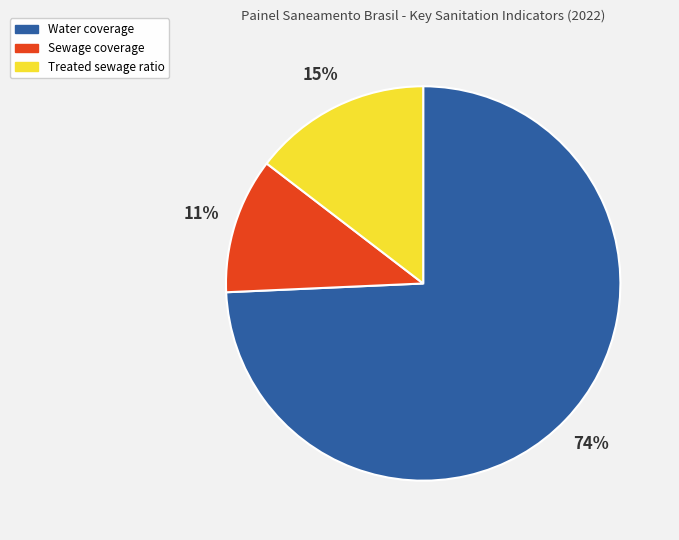

Is there a majority slice in this chart?

Yes